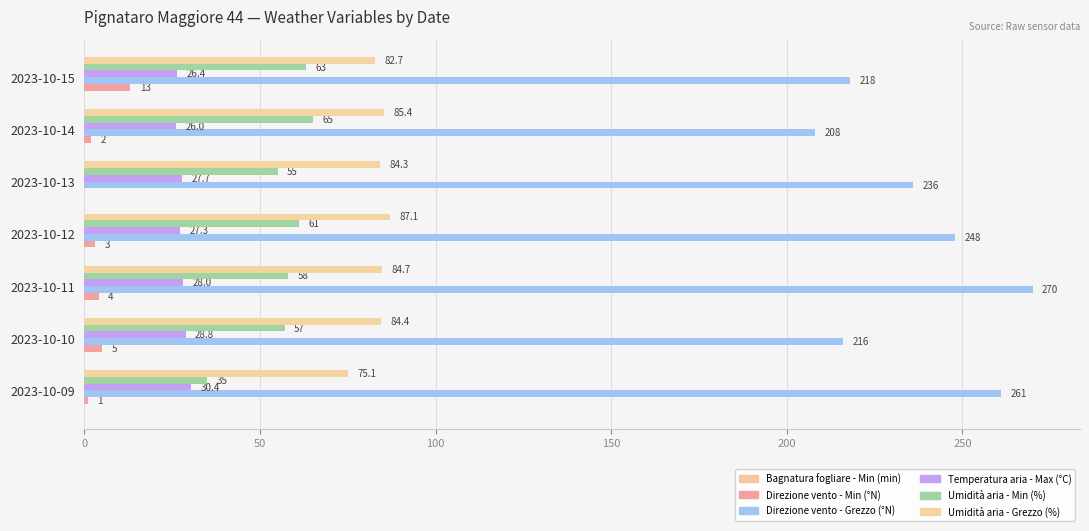

How many data points does each series have?

7